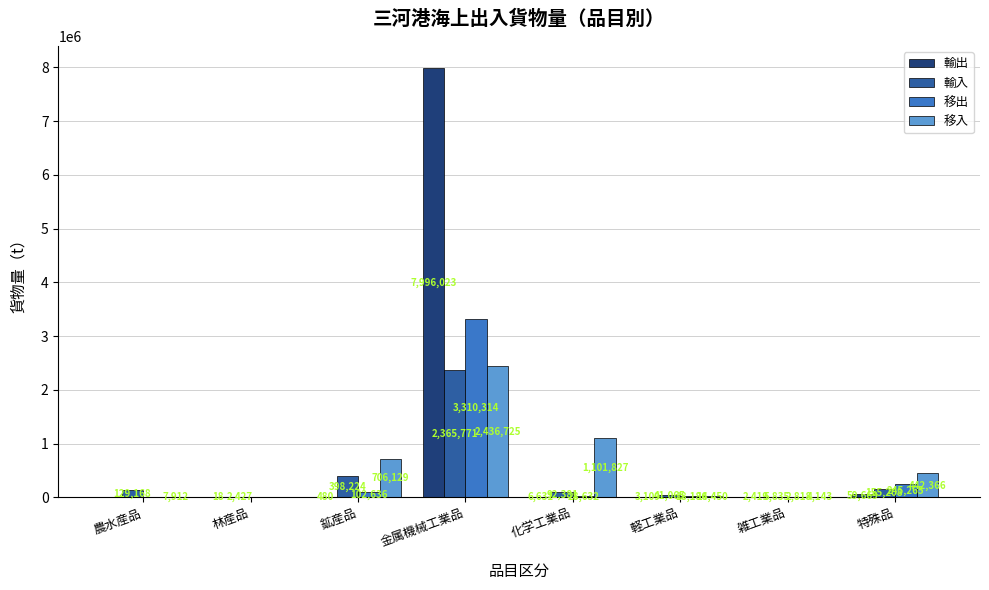

Reading right to left, list all the values displayed in this chart.

輸出: 59669	2419	3109	6631	7996023	480	18	0
輸入: 155208	5835	41065	92381	2365771	398224	2427	129168
移出: 245265	2818	18186	28632	3310314	102636	0	0
移入: 442366	4143	14450	1101827	2436725	706129	0	7912